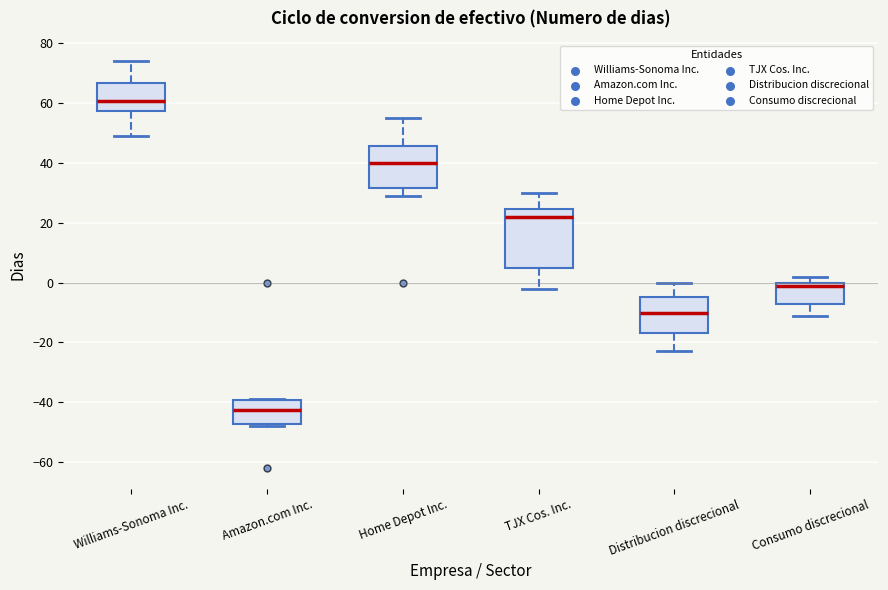

Where is the lower edge of the box for Distribucion discrecional on the y-axis? The values are not printed on the chart, so give them approximately, as read against the axis.

-16